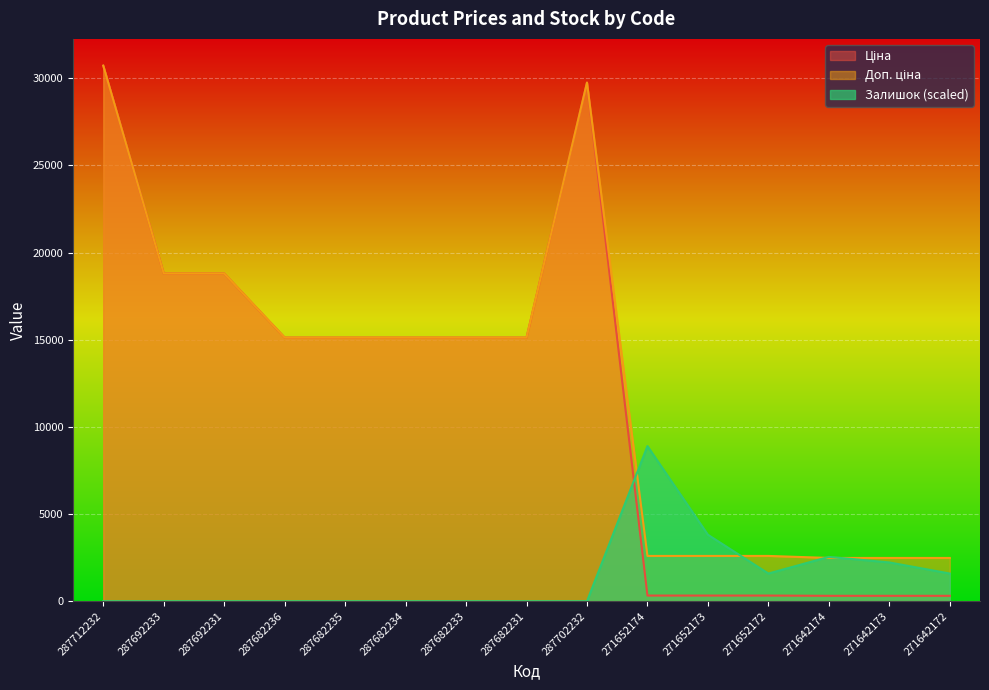

Reading left to right, extract all data points from this chart.

Ціна: 287712232=30717.1	287692233=18796.8	287692231=18796.8	287682236=15120.0	287682235=15120.0	287682234=15120.0	287682233=15120.0	287682231=15120.0	287702232=29747.2	271652174=324.8	271652173=324.8	271652172=324.8	271642174=310.3	271642173=310.3	271642172=310.3
Доп. ціна: 287712232=30717.1	287692233=18796.8	287692231=18796.8	287682236=15120.0	287682235=15120.0	287682234=15120.0	287682233=15120.0	287682231=15120.0	287702232=29747.2	271652174=2598.3	271652173=2598.3	271652172=2598.3	271642174=2482.4	271642173=2482.4	271642172=2482.4
Залишок: 287712232=0.0	287692233=0.0	287692231=0.0	287682236=0.0	287682235=0.0	287682234=0.0	287682233=0.0	287682231=0.0	287702232=0.0	271652174=8897.4	271652173=3813.2	271652172=1588.8	271642174=2542.1	271642173=2224.3	271642172=1588.8